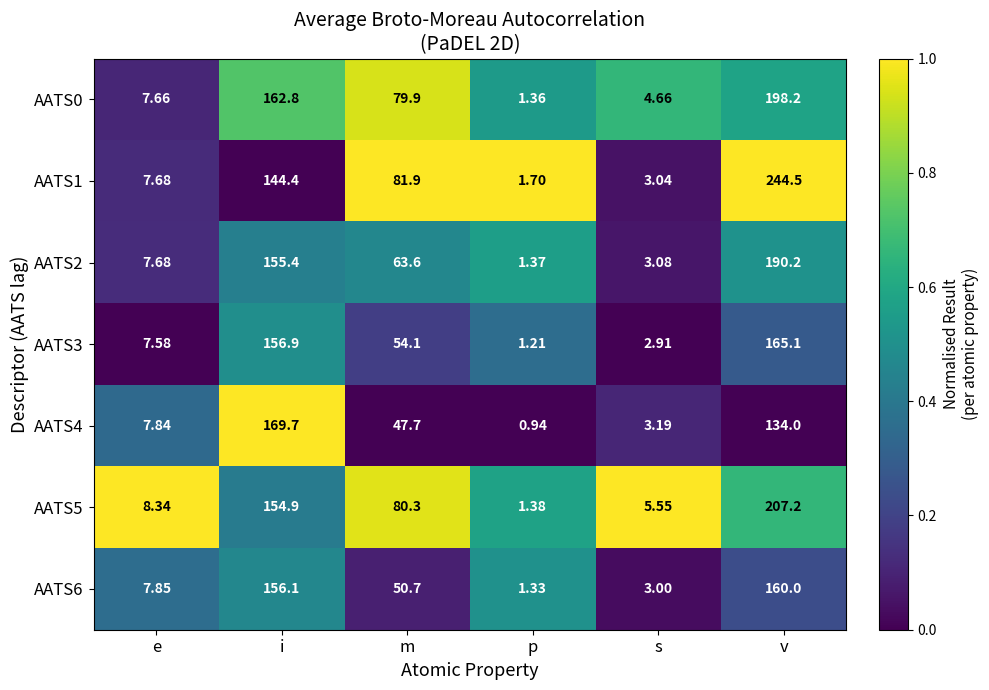

Where does the AATS1 series first go above 81?

i